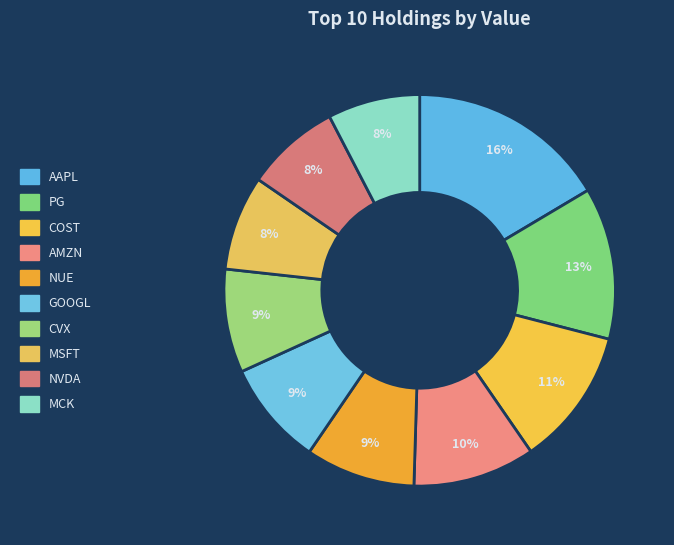

What is the change in value from COST to CVX?

-11787000